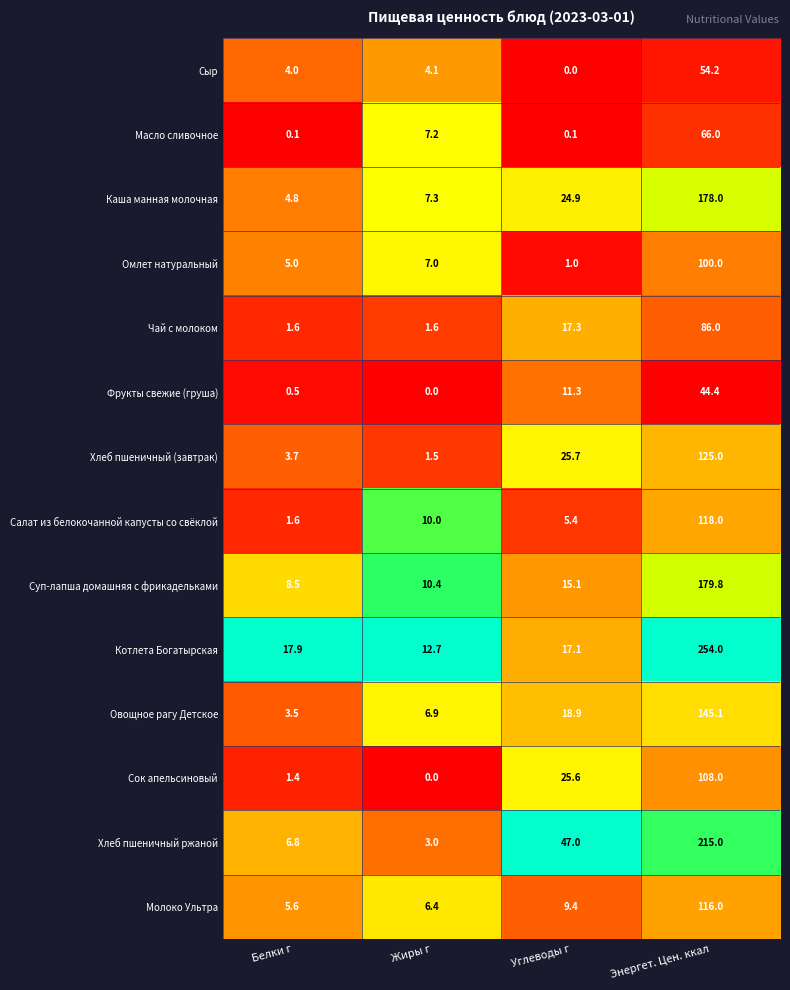

What is the approximate value of Суп-лапша домашняя с фрикадельками at Углеводы г?

15.1